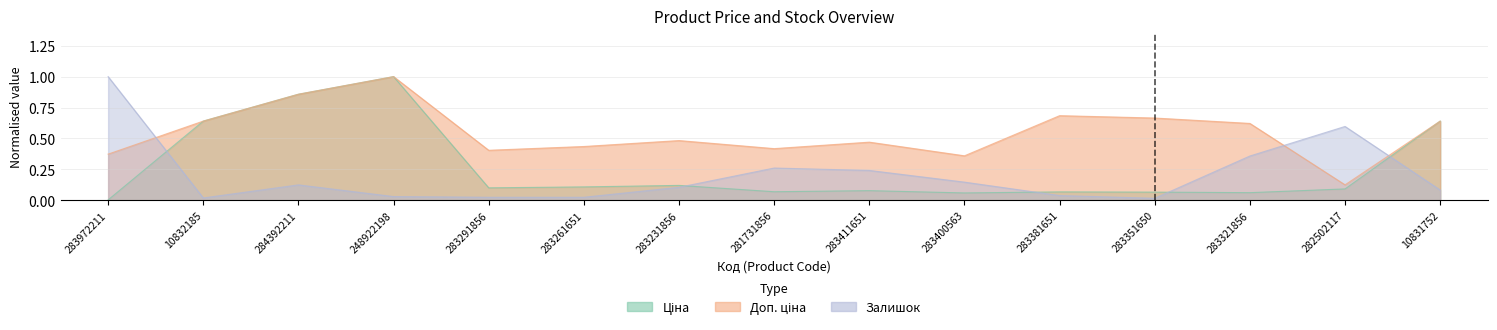

At which category does the chart reach its peak across all series?

248922198